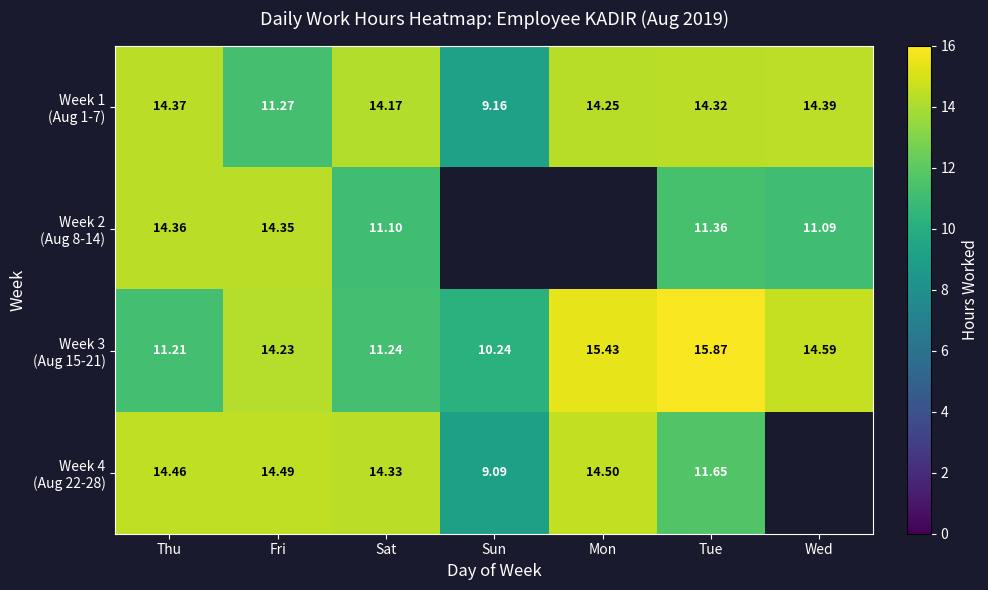

Is the value of Week 1 (Aug 1-7) at Sat greater than the value of Week 3 (Aug 15-21) at Sun?

Yes